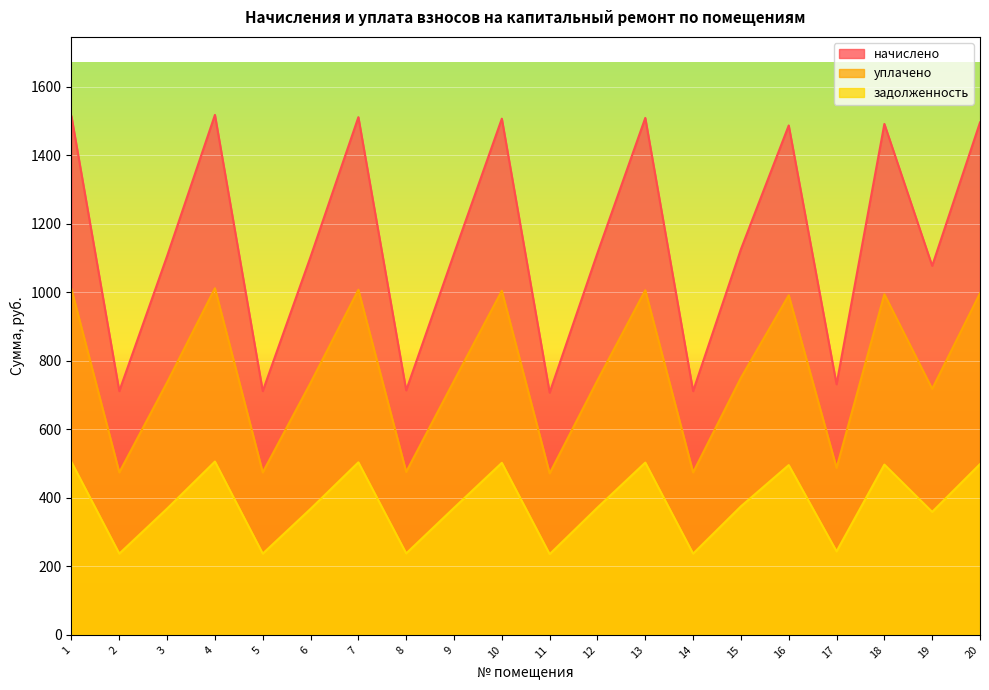

What is the minimum value for задолженность?

235.6